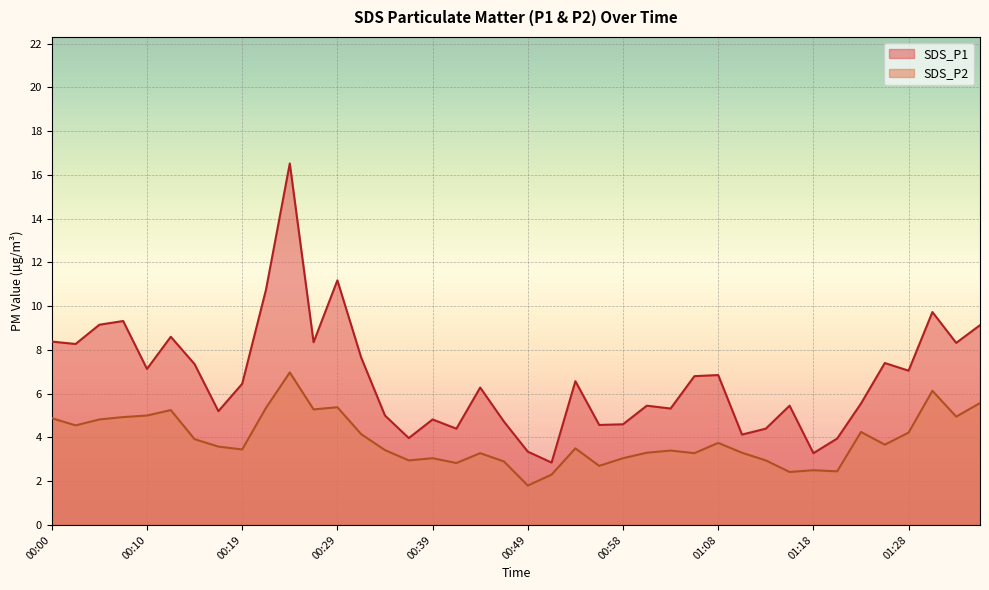

List the series in order of their peak value, lowest first.

SDS_P2, SDS_P1